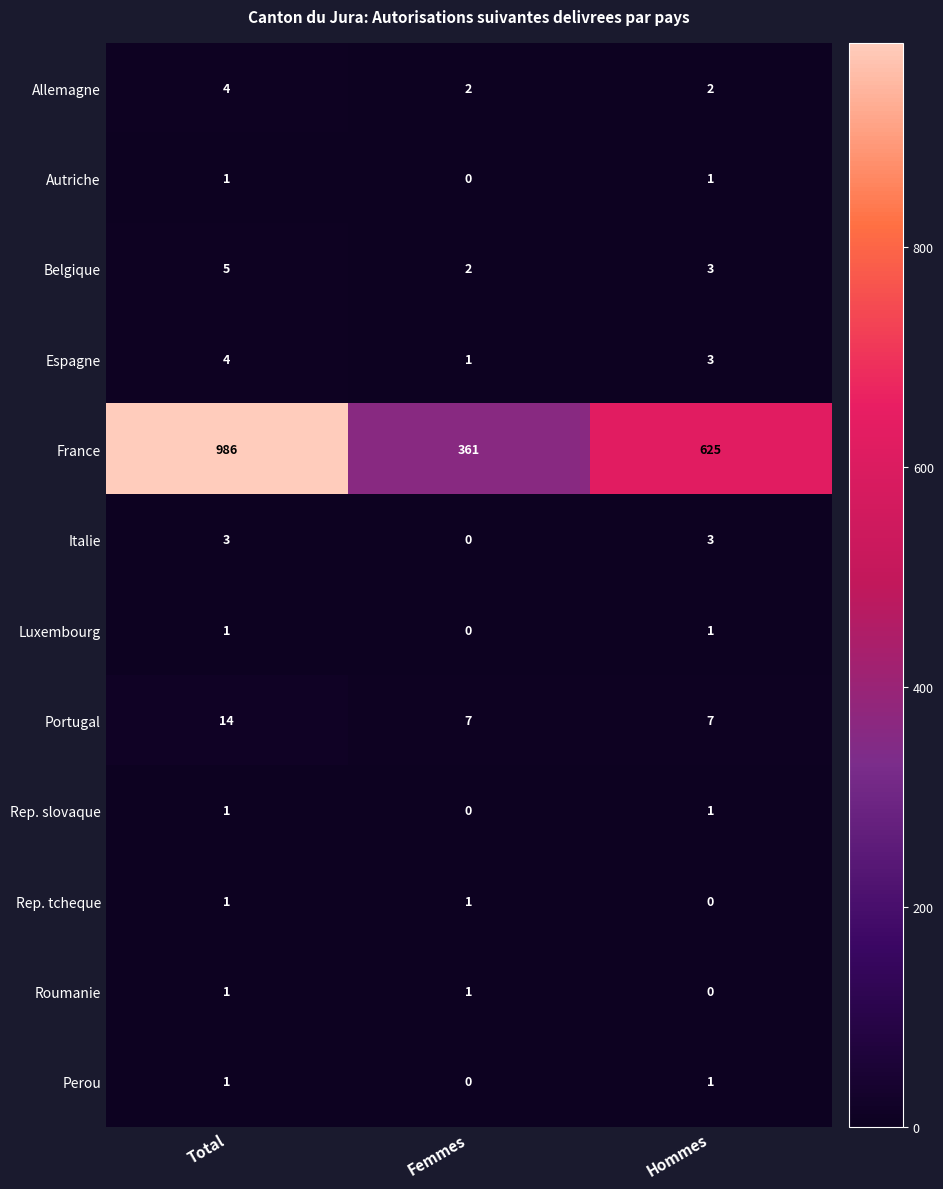

Count the number of categories in the chart.

3